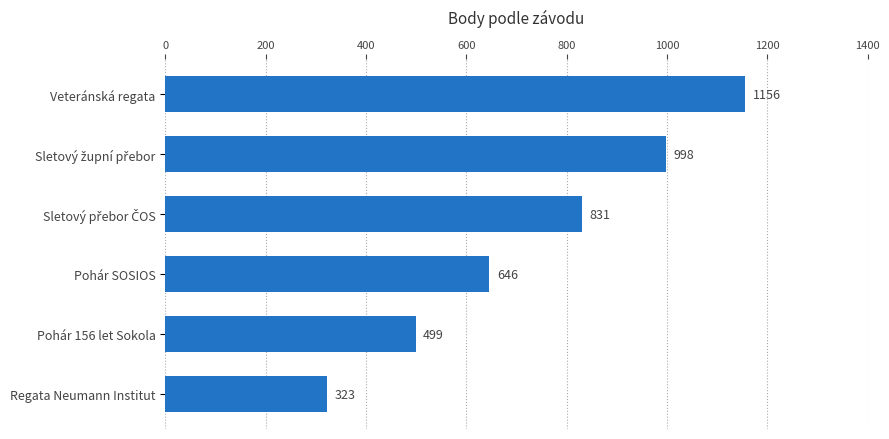

How many values are below 831?

3